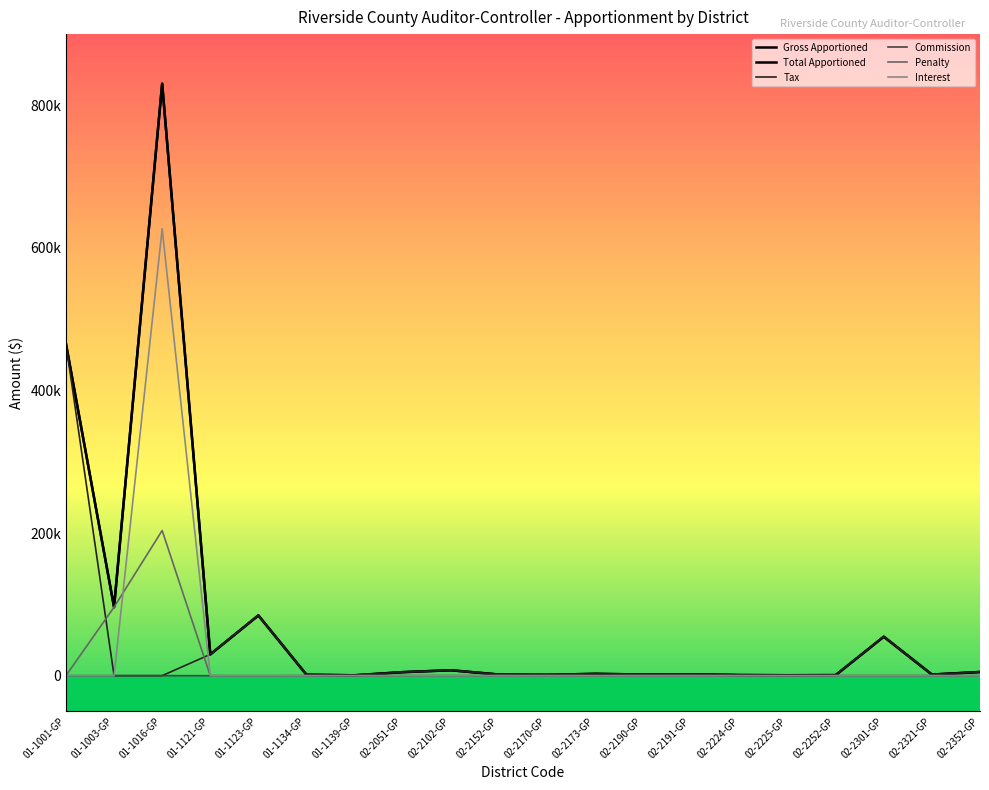

Is this an area chart (filled region under the line)?

No